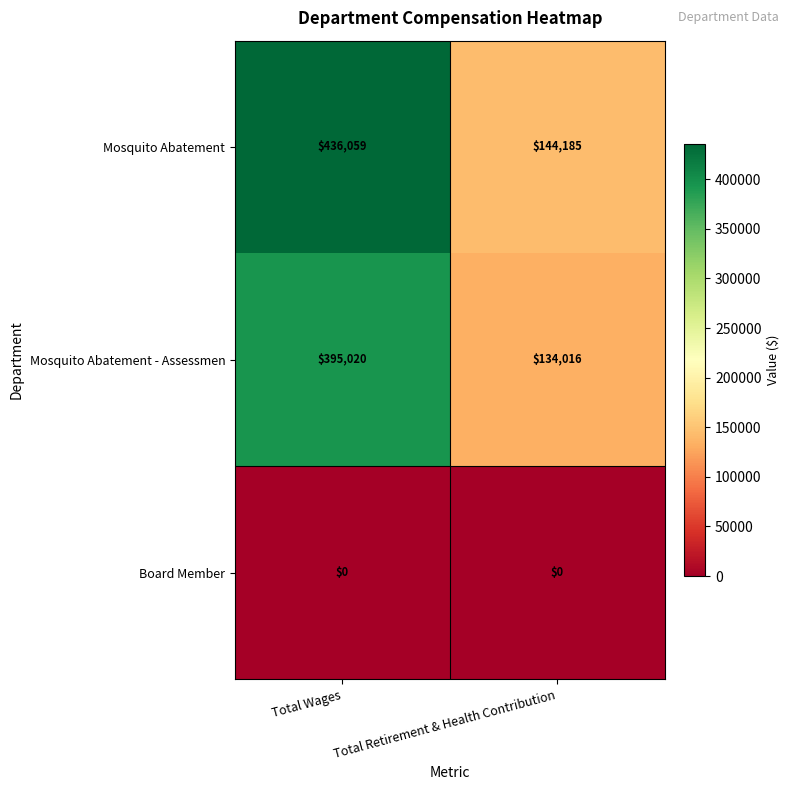

The Mosquito Abatement - Assessmen series shows 134016 at Total Retirement & Health Contribution. True or false?

True